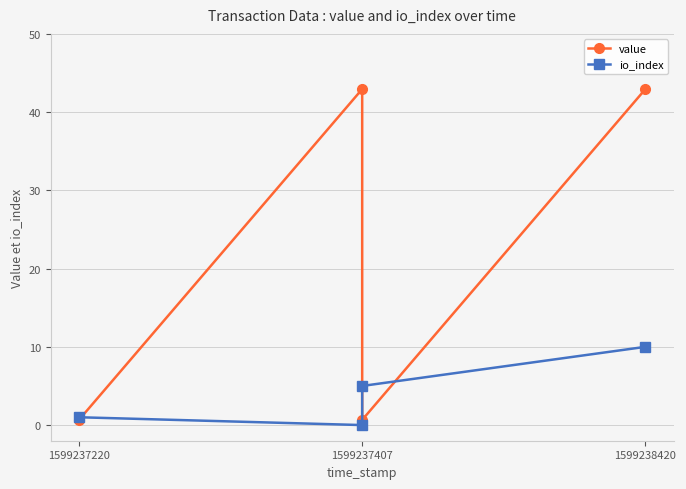

Where does the value series first go above 42?

1599237407